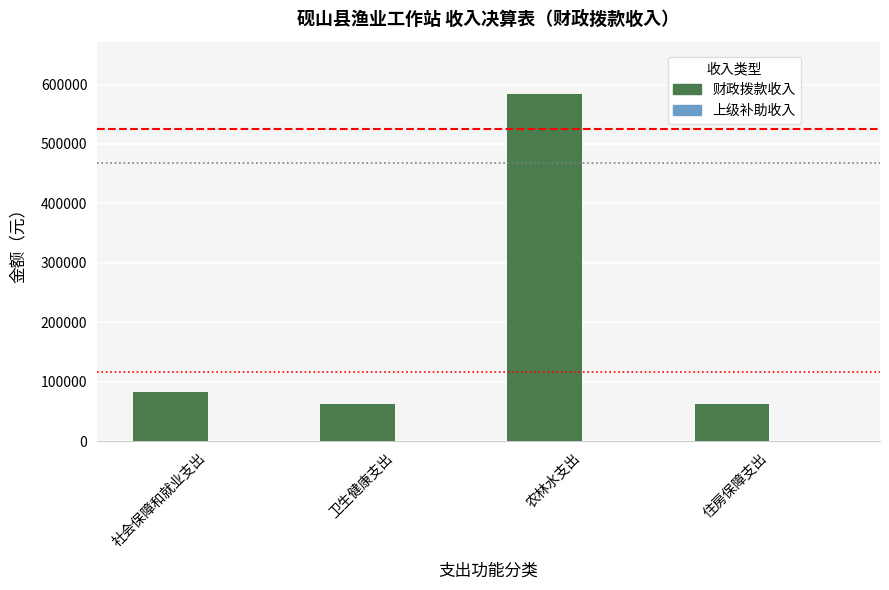

Approximately how many times larger is the value at 社会保障和就业支出 compared to 住房保障支出?

1.3